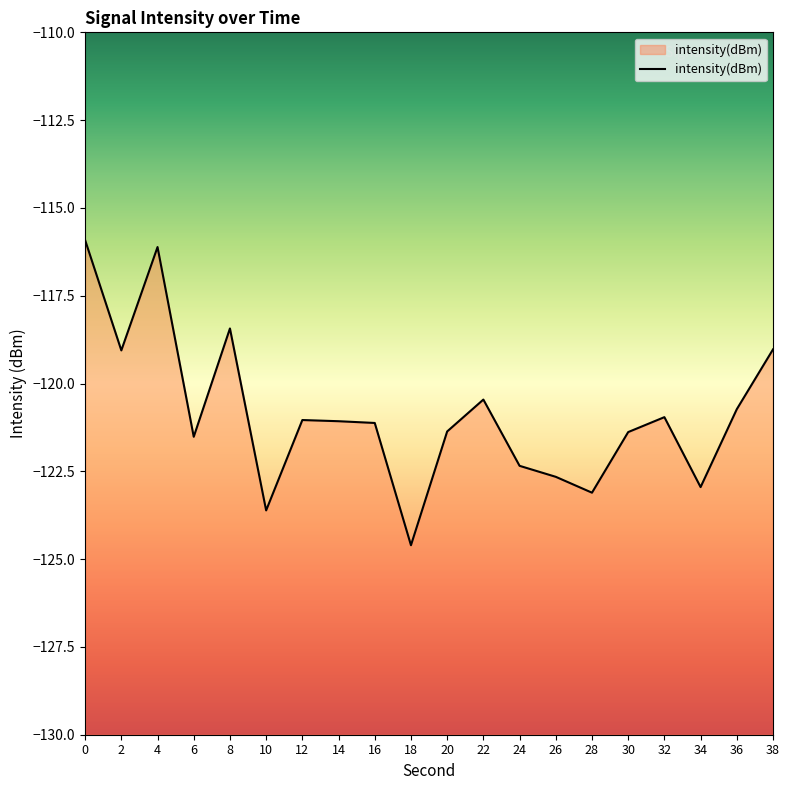

Count the number of categories in the chart.

20